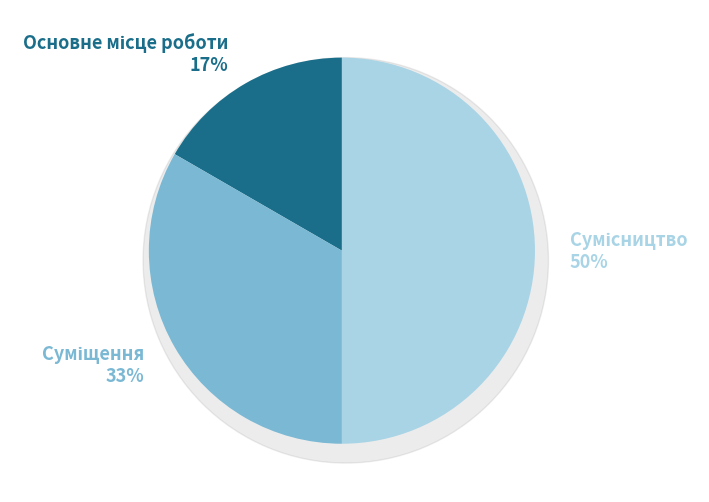

Is it true that Суміщення is 33% of the pie?

True